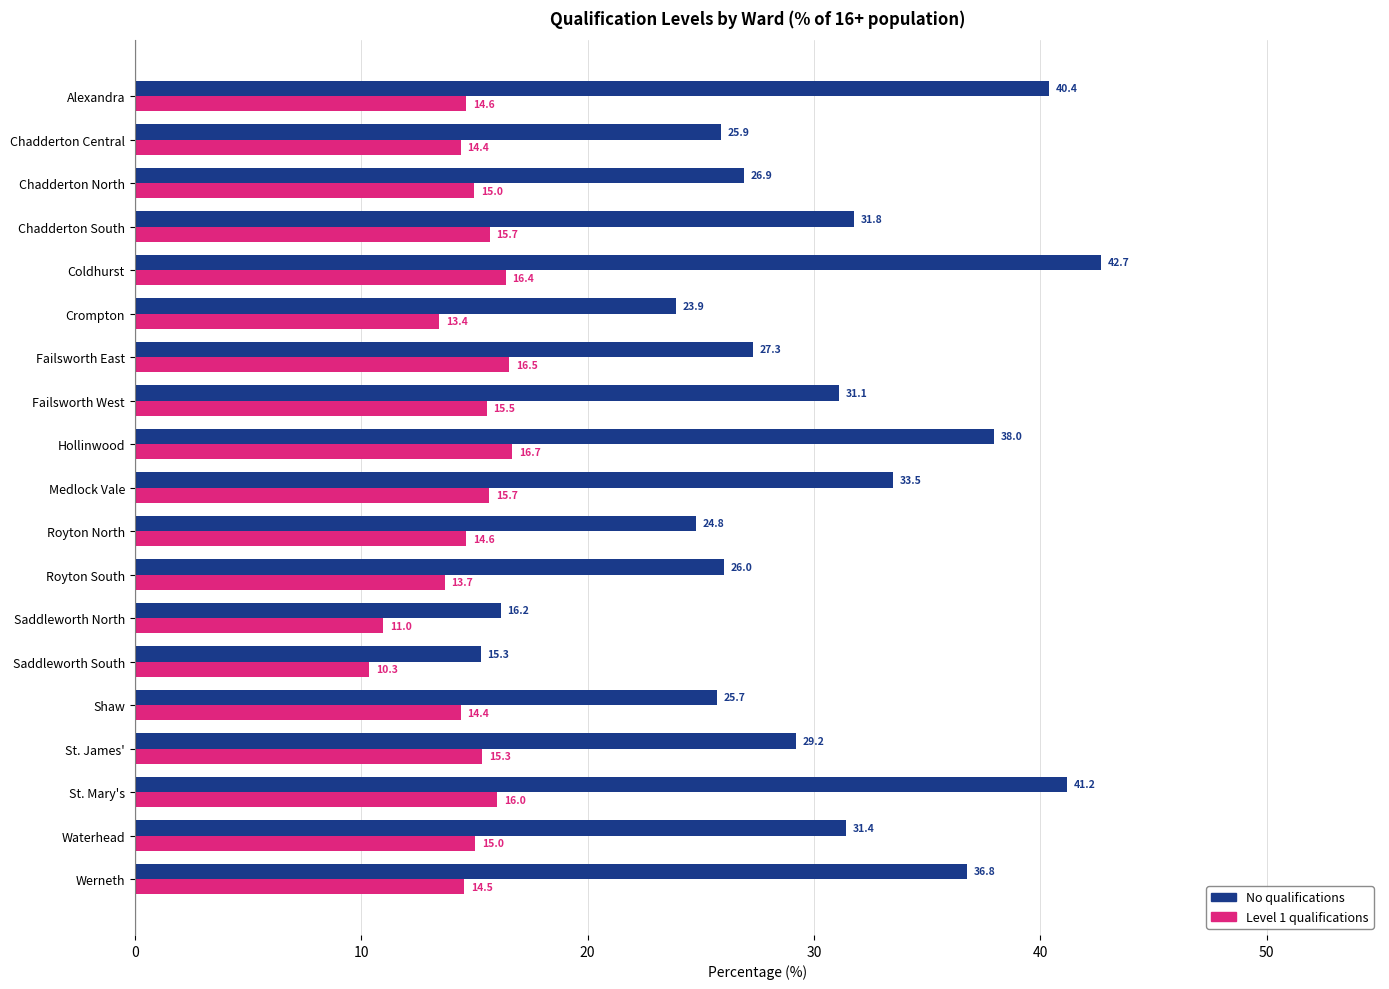

At which category does the chart reach its peak across all series?

Coldhurst